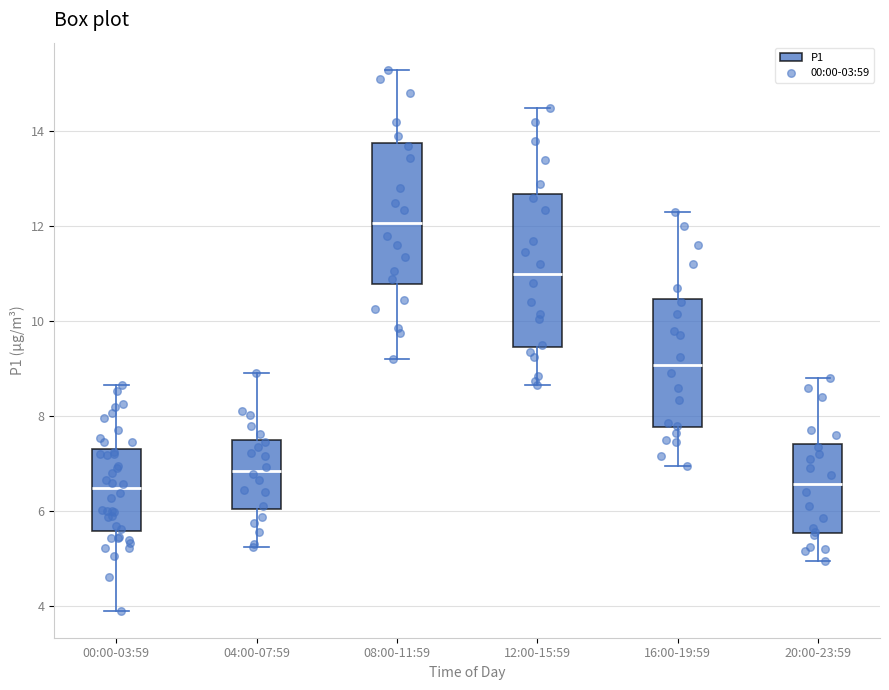

Reading left to right, transcribe this box plot: for each box, give where its median line is, the range the box spans, and where its two whiskers end, as read against the y-axis. The values are not printed on the chart, so give them approximately, as read against the axis.

00:00-03:59: median 6.4, box 5.6 to 7.4, whiskers 4.0 to 8.6
04:00-07:59: median 6.8, box 6.0 to 7.4, whiskers 5.2 to 9.0
08:00-11:59: median 12.0, box 10.8 to 13.8, whiskers 9.2 to 15.4
12:00-15:59: median 11.0, box 9.4 to 12.6, whiskers 8.6 to 14.6
16:00-19:59: median 9.0, box 7.8 to 10.4, whiskers 7.0 to 12.4
20:00-23:59: median 6.6, box 5.6 to 7.4, whiskers 5.0 to 8.8